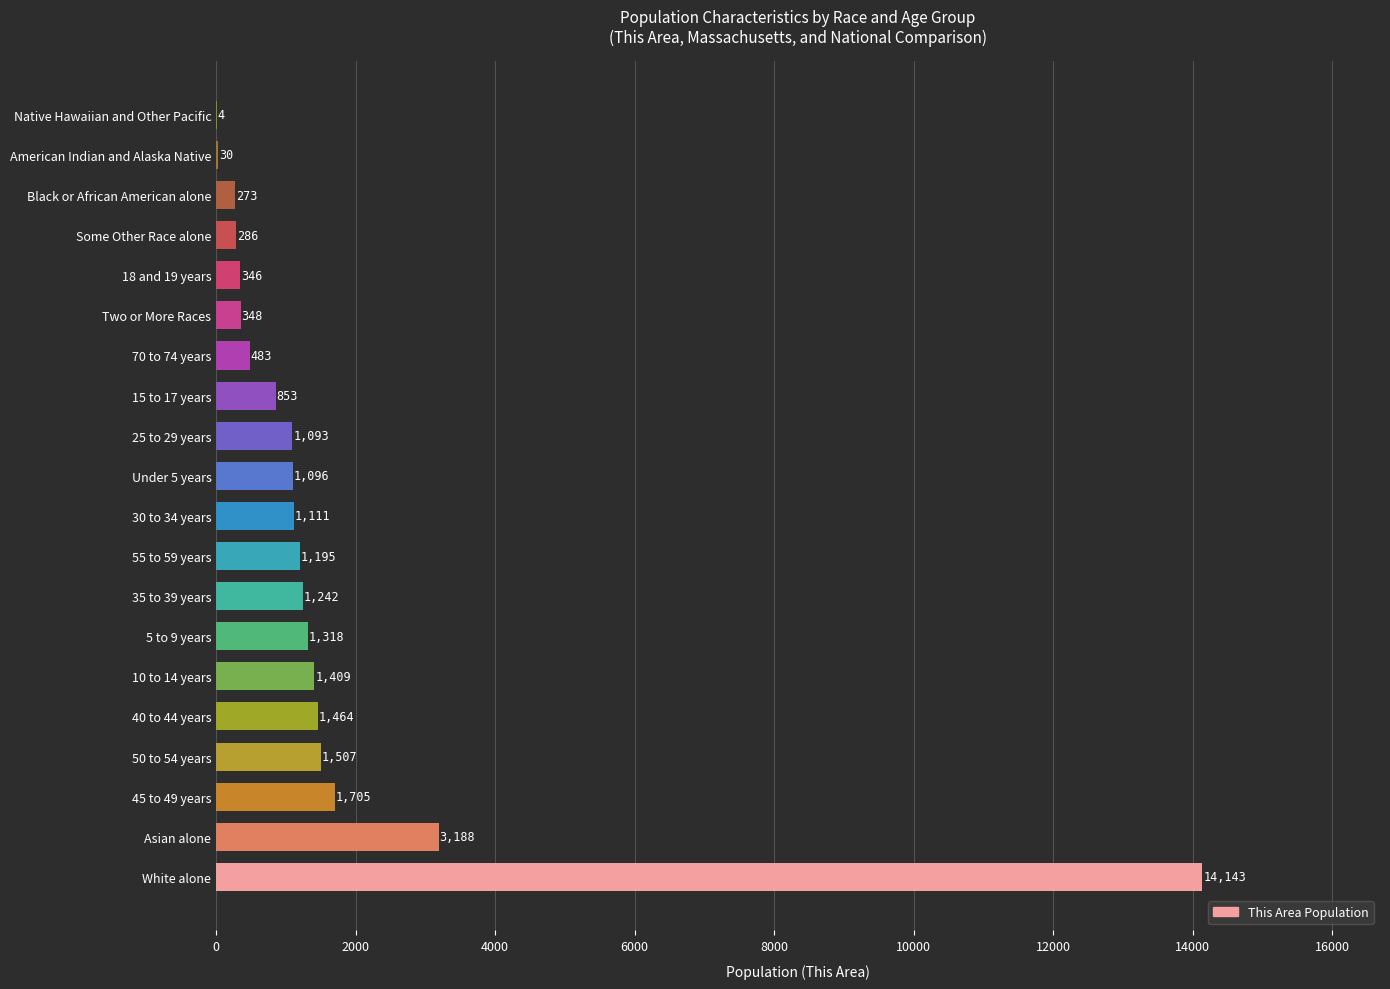

Reading bottom to top, what are all the values shown in this chart?

White alone=14143	Asian alone=3188	45 to 49 years=1705	50 to 54 years=1507	40 to 44 years=1464	10 to 14 years=1409	5 to 9 years=1318	35 to 39 years=1242	55 to 59 years=1195	30 to 34 years=1111	Under 5 years=1096	25 to 29 years=1093	15 to 17 years=853	70 to 74 years=483	Two or More Races=348	18 and 19 years=346	Some Other Race alone=286	Black or African American alone=273	American Indian and Alaska Native=30	Native Hawaiian and Other Pacific=4